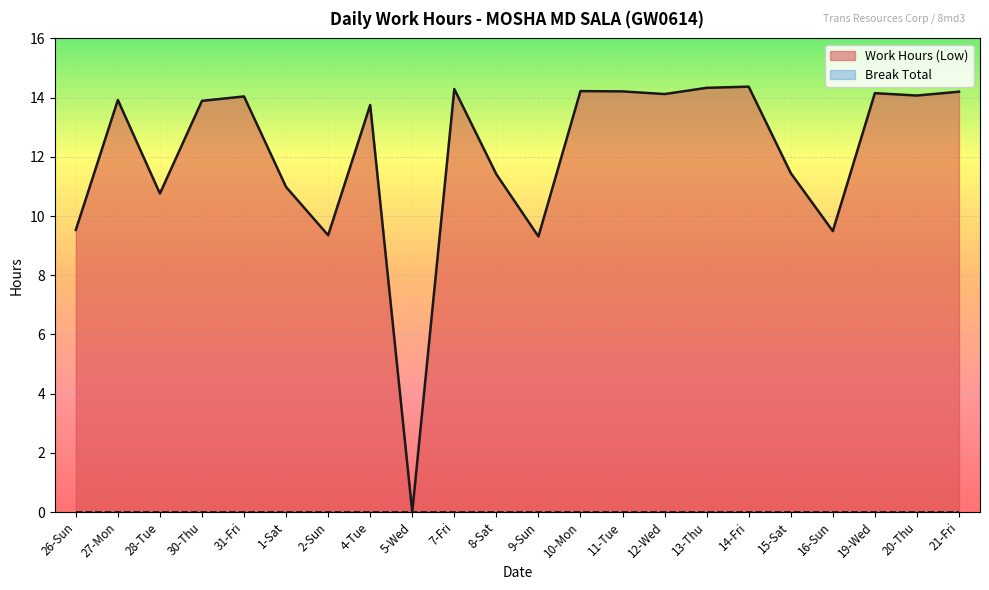

Where is the first local maximum?

27-Mon